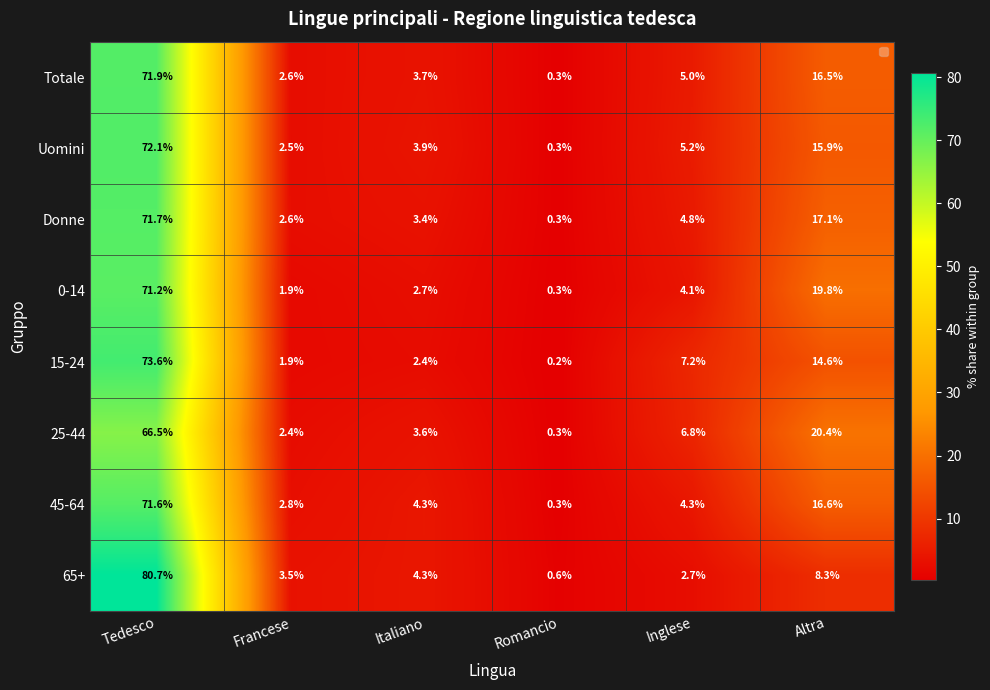

What is the smallest value displayed?

0.2